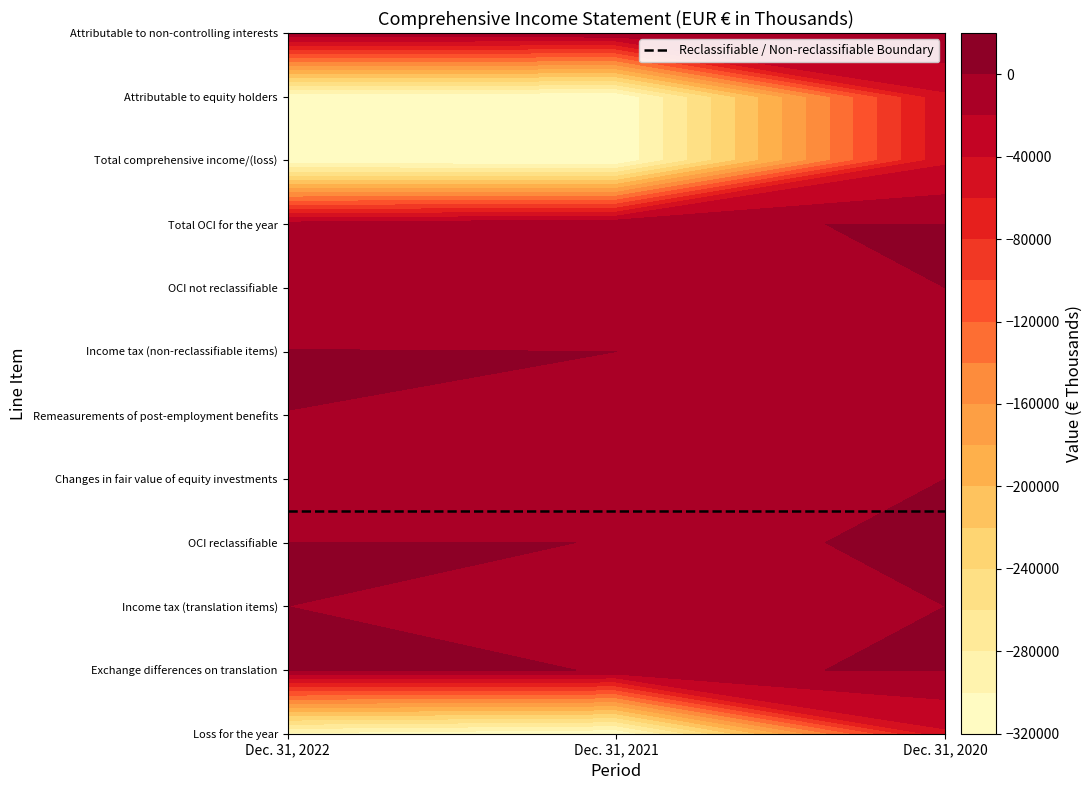

Which series has the widest spread of values?

Total comprehensive income/(loss)